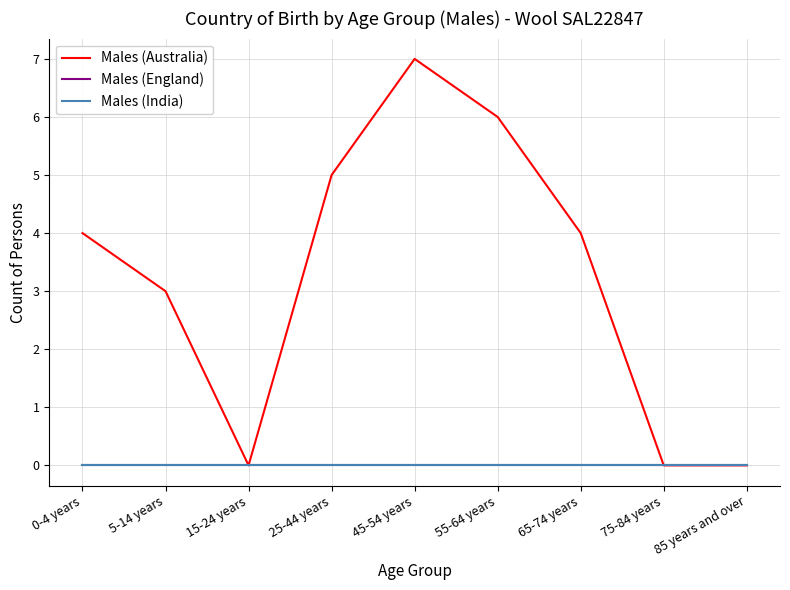

Reading right to left, what are all the values shown in this chart?

Males (Australia): 85 years and over=0	75-84 years=0	65-74 years=4	55-64 years=6	45-54 years=7	25-44 years=5	15-24 years=0	5-14 years=3	0-4 years=4
Males (England): 85 years and over=0	75-84 years=0	65-74 years=0	55-64 years=0	45-54 years=0	25-44 years=0	15-24 years=0	5-14 years=0	0-4 years=0
Males (India): 85 years and over=0	75-84 years=0	65-74 years=0	55-64 years=0	45-54 years=0	25-44 years=0	15-24 years=0	5-14 years=0	0-4 years=0